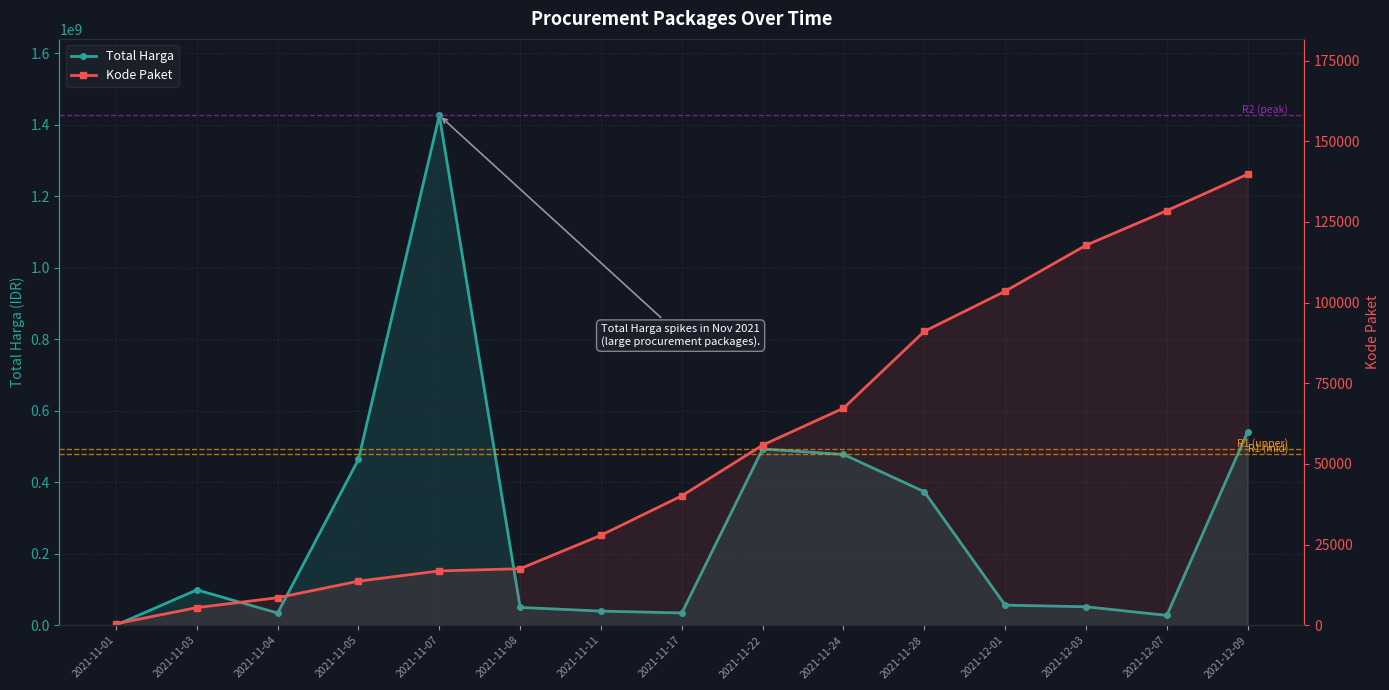

How many interior local peaks does the Total Harga series have?

3